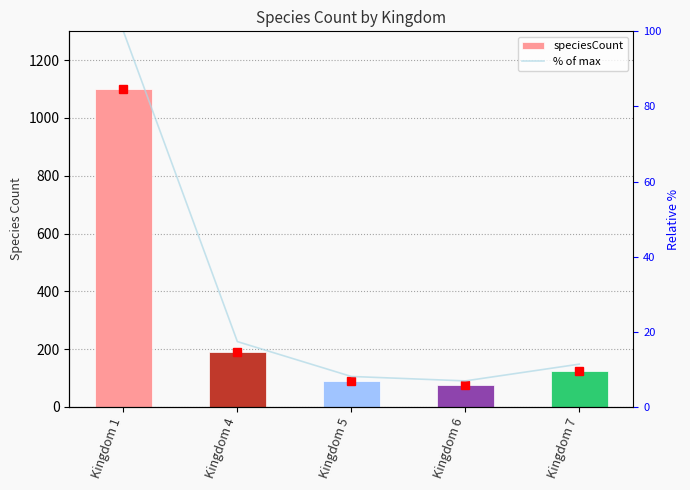

What is the total value across all series at Kingdom 4?

208.4